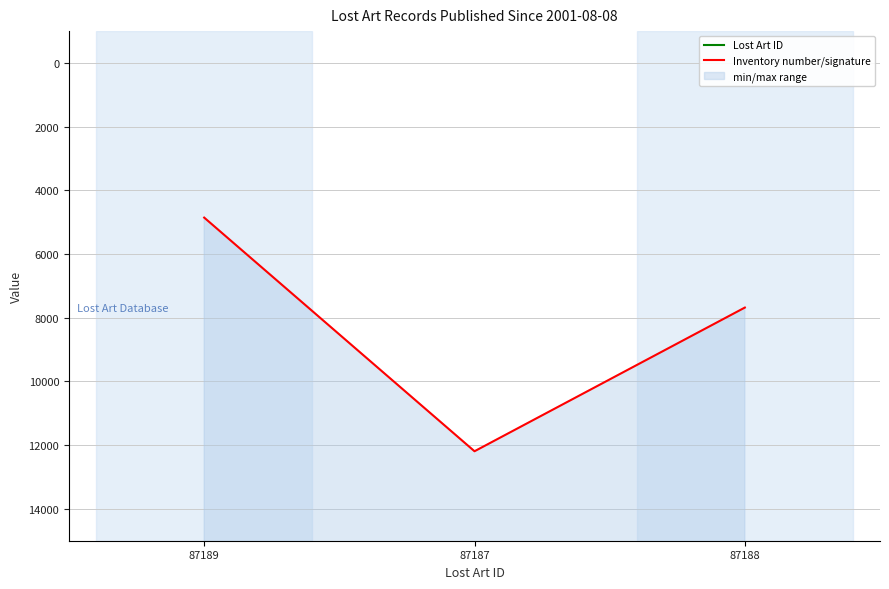

What is the label of the 2nd point from the right?

87187